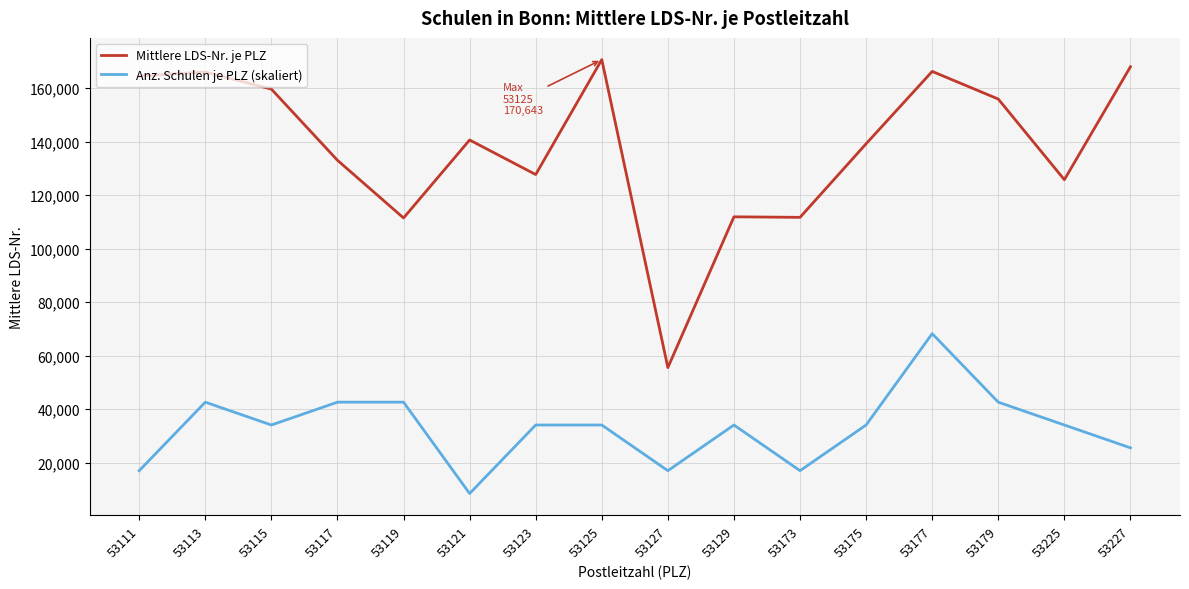

True or false: Anz. Schulen je PLZ (skaliert) and Mittlere LDS-Nr. je PLZ intersect in this chart.

False